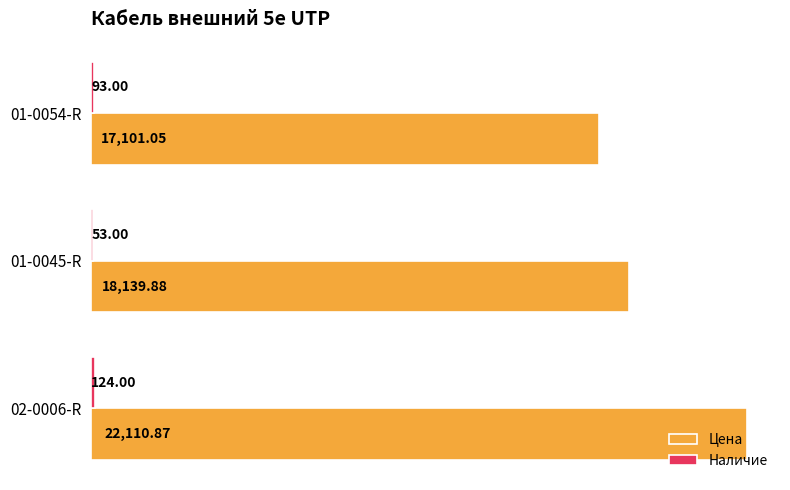

Which series changed the most between 01-0045-R and 01-0054-R?

Цена